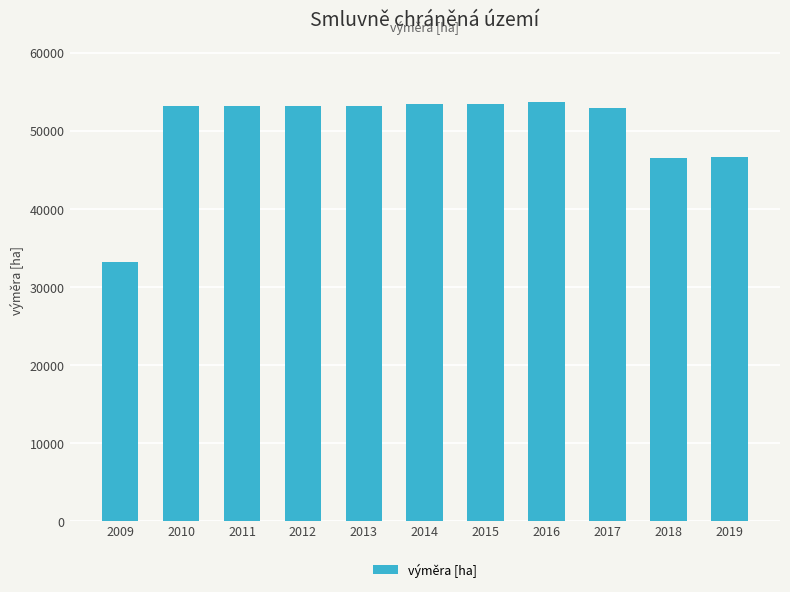

Is it true that the value at 2014 is 71302?

False